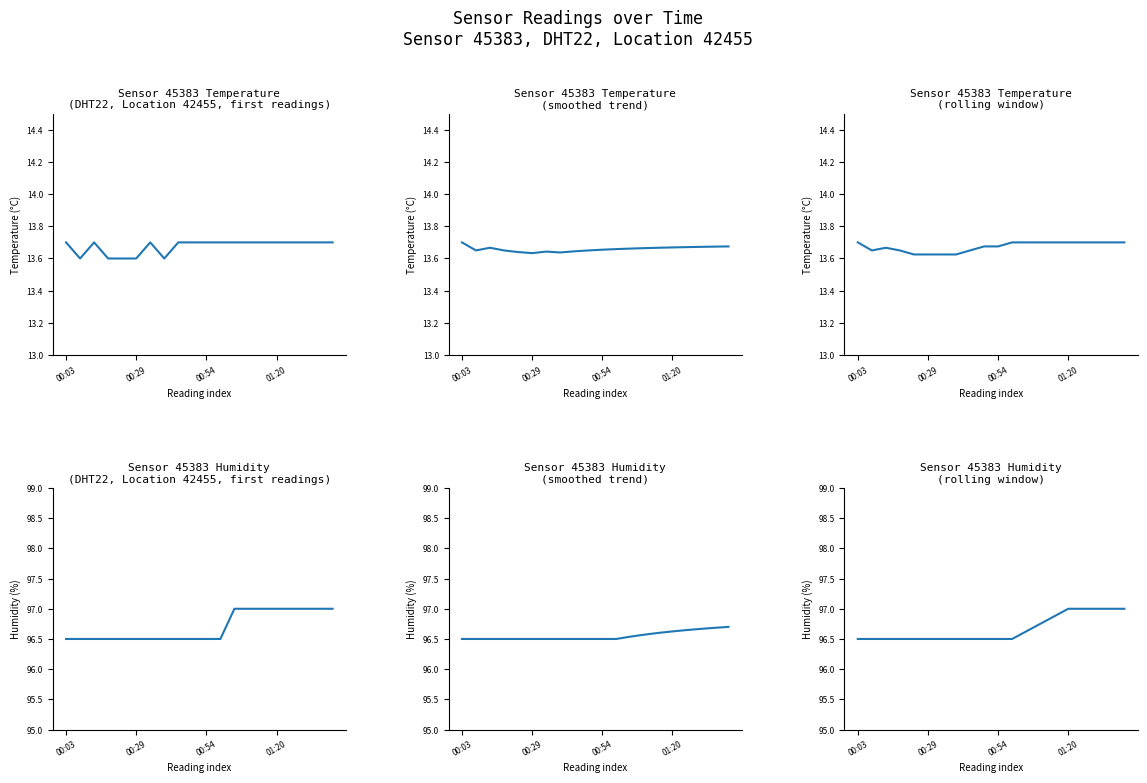

How many distinct data groups are displayed?

2